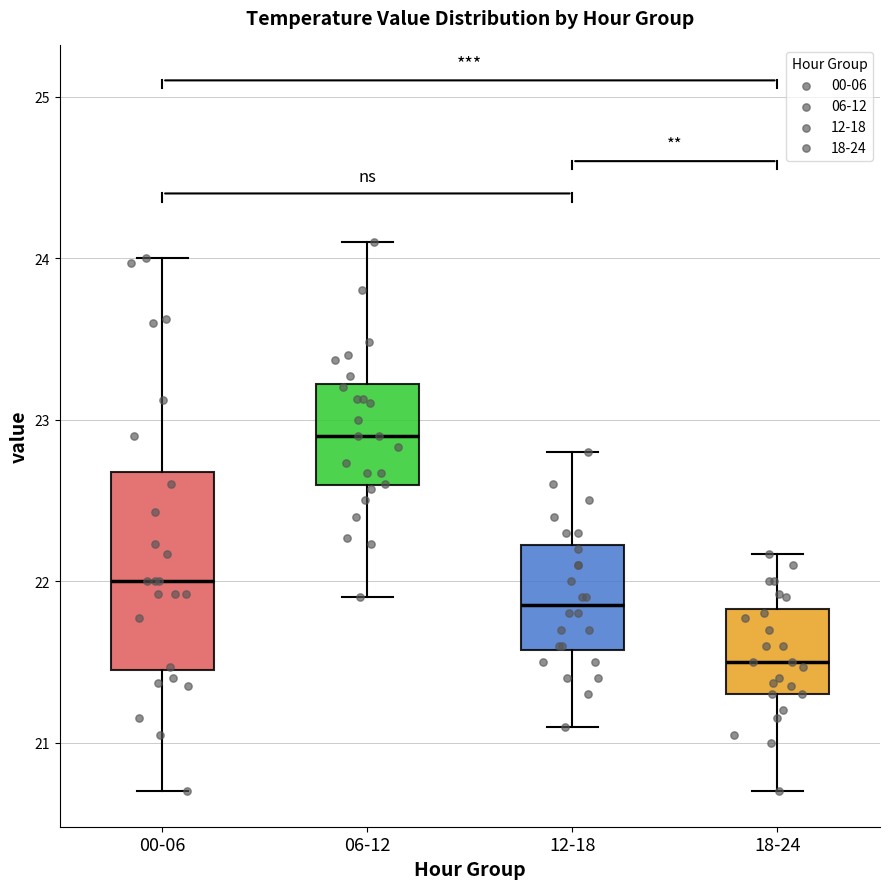

Reading left to right, read every box against the y-axis: the position of its median line, the range the box covers, and the ends of its whiskers. The values are not printed on the chart, so give them approximately, as read against the axis.

00-06: median 22.0, box 21.5 to 22.7, whiskers 20.7 to 24.0
06-12: median 22.9, box 22.6 to 23.2, whiskers 21.9 to 24.1
12-18: median 21.9, box 21.6 to 22.2, whiskers 21.1 to 22.8
18-24: median 21.5, box 21.3 to 21.8, whiskers 20.7 to 22.2